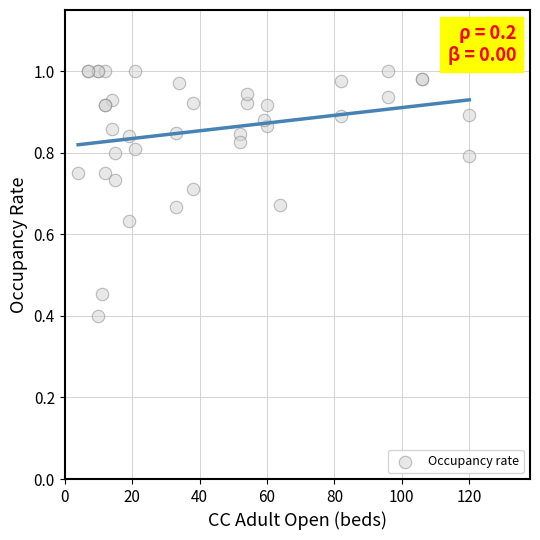

What Y value in the scatter plot is closest to 0?

0.4